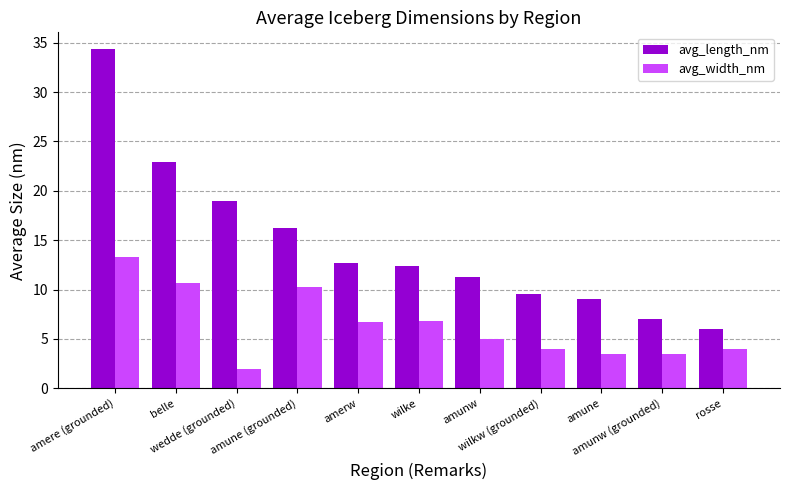

Are the bars grouped side by side (vs. stacked)?

Yes